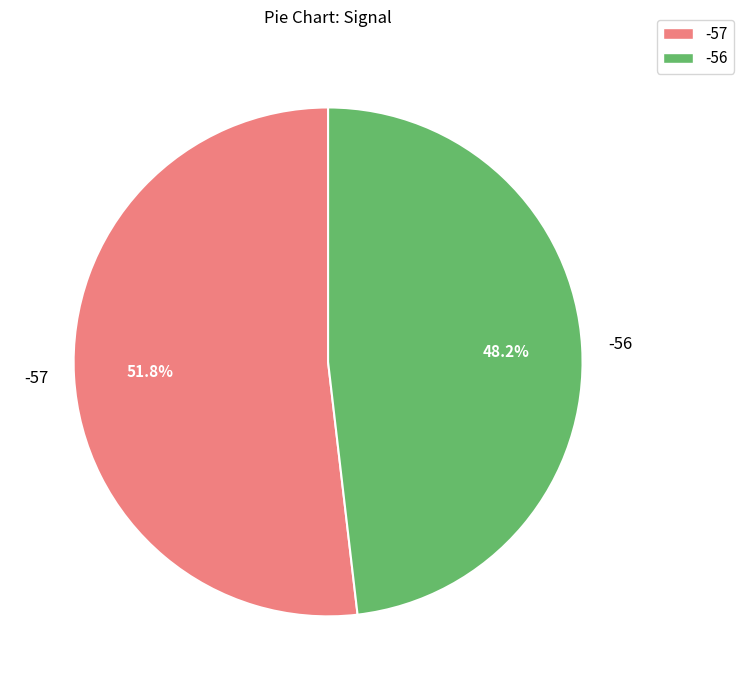

Is there a majority slice in this chart?

Yes